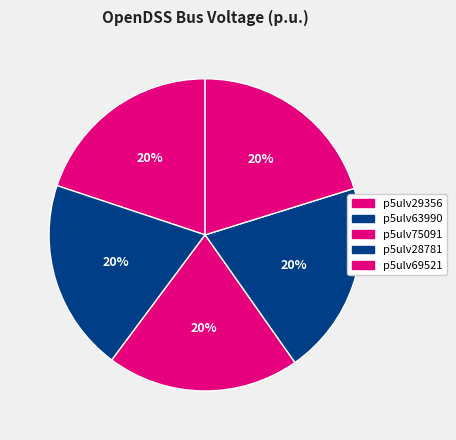

To the nearest percent, what is the average slice percentage?

20%